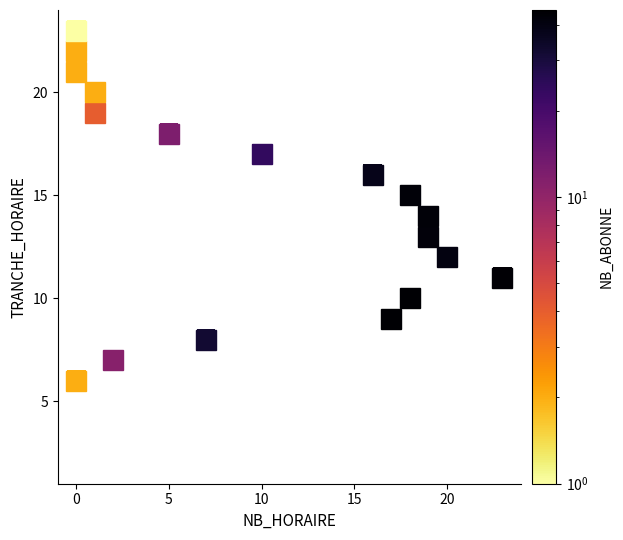

The value of 10 at NB_HORAIRE is 9. True or false?

False